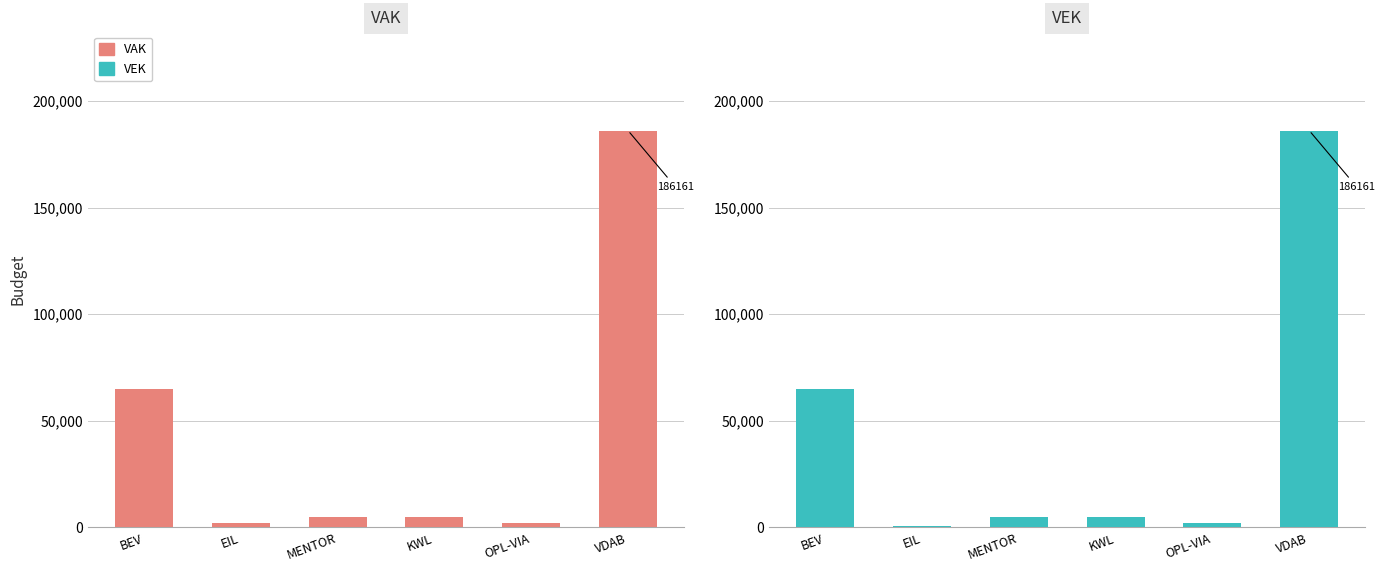

At how many categories does at least one series exceed 148218?

1